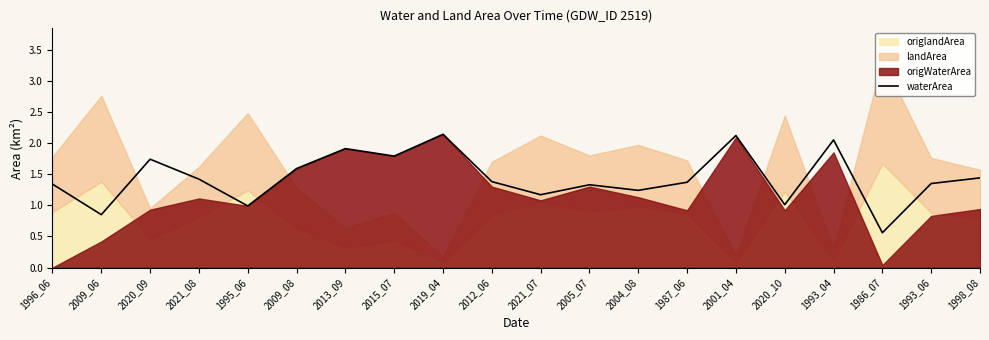

What is the average value?

1.4